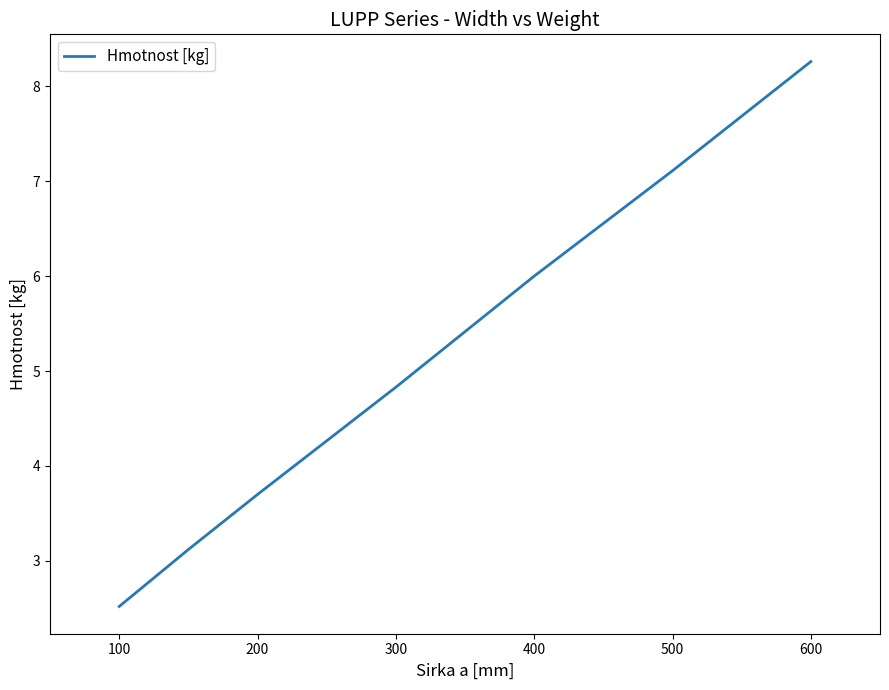

True or false: the data has more than 2 interior local peaks.

False